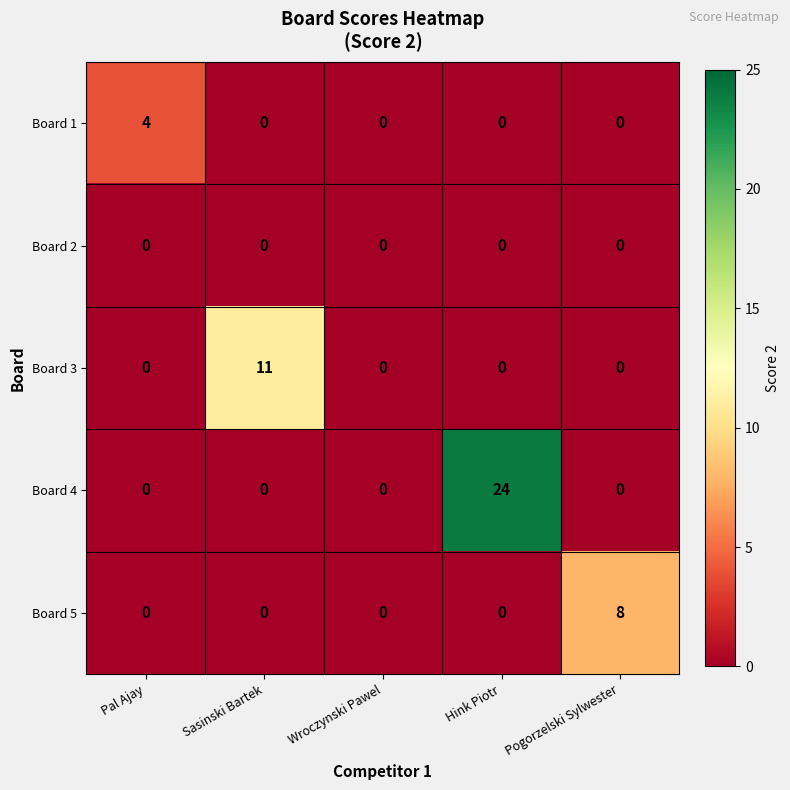

Count the number of categories in the chart.

5